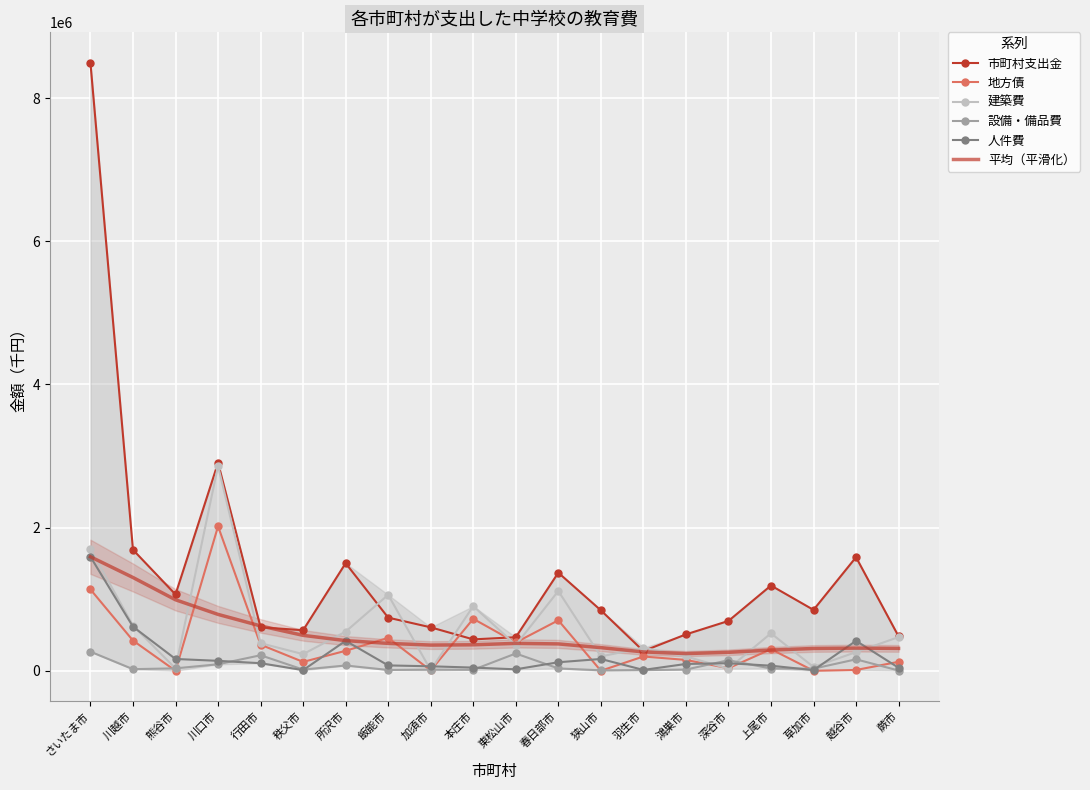

Which label corresponds to the largest value in the chart?

さいたま市